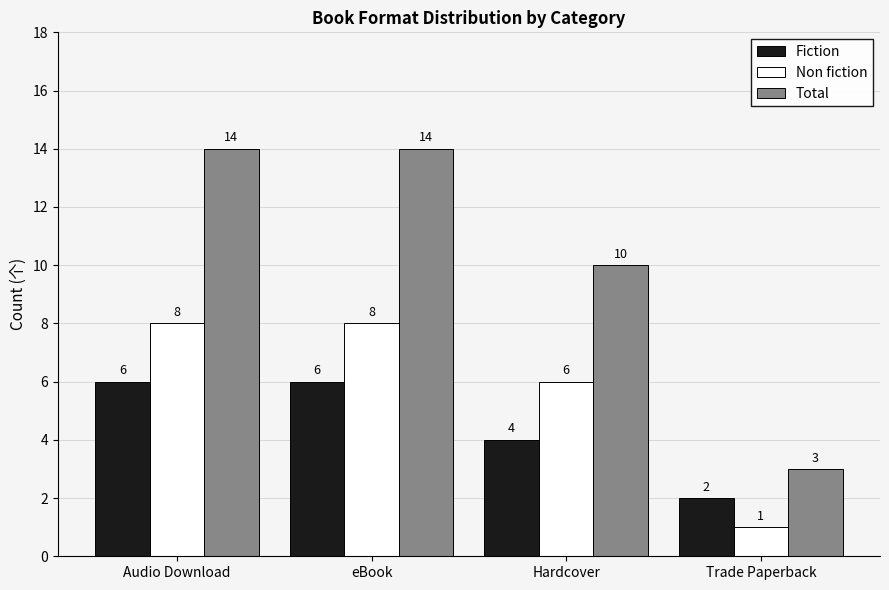

Which series has the widest spread of values?

Total